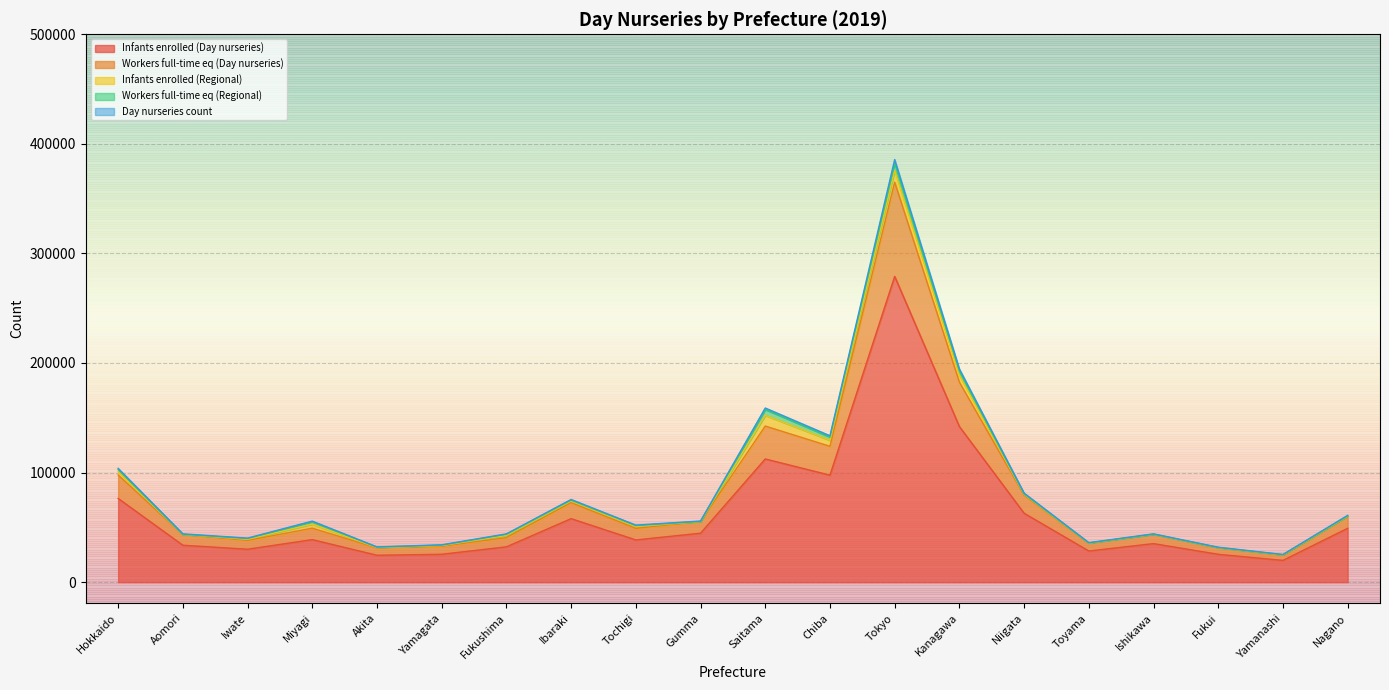

True or false: Workers full-time eq (Day nurseries) and Infants enrolled (Day nurseries) cross at least once.

False